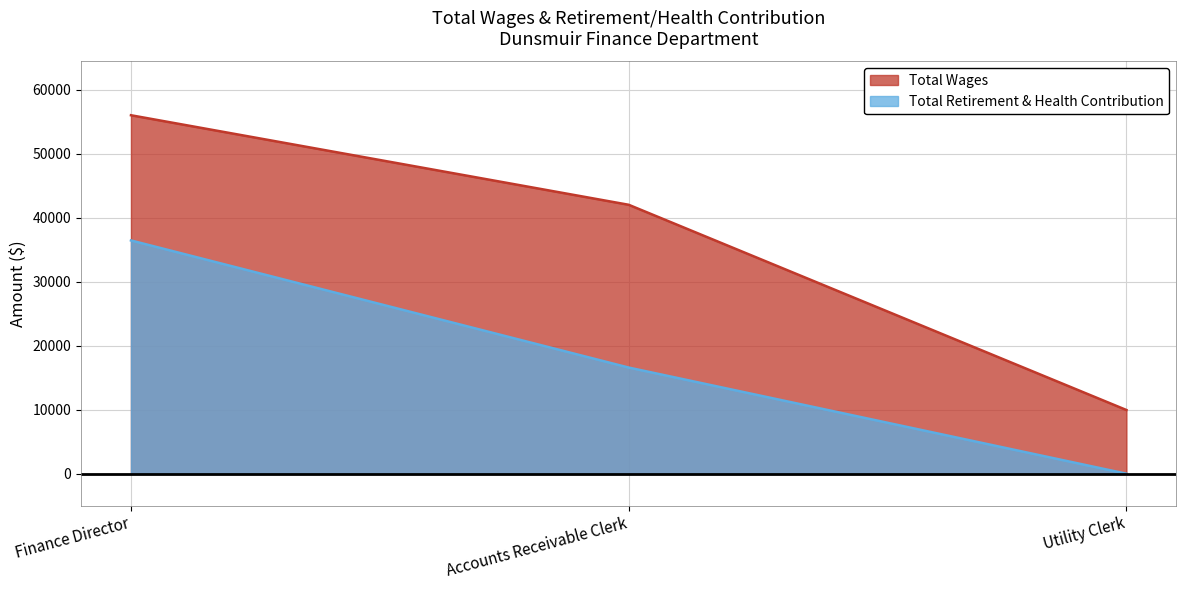

Which series has the largest total across all categories?

Total Wages